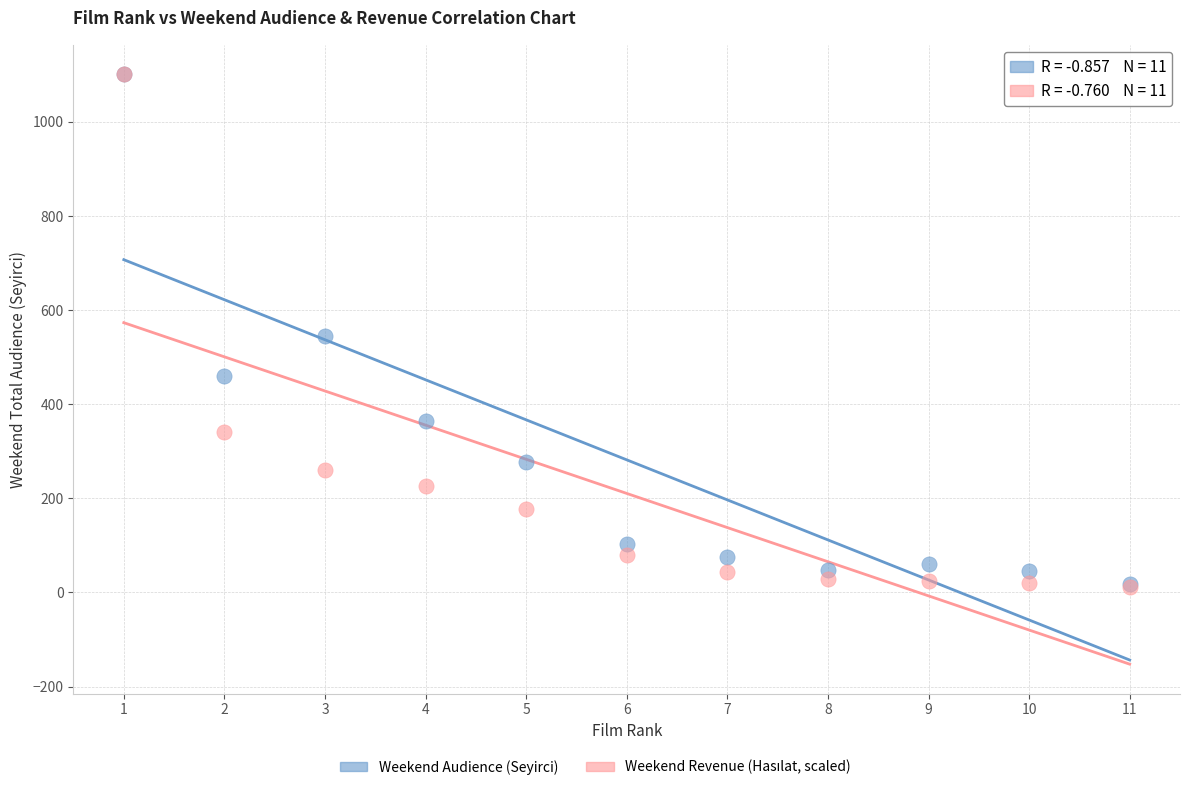

In the Weekend Audience (Seyirci) series, what Y value is closest to 560?

546.0